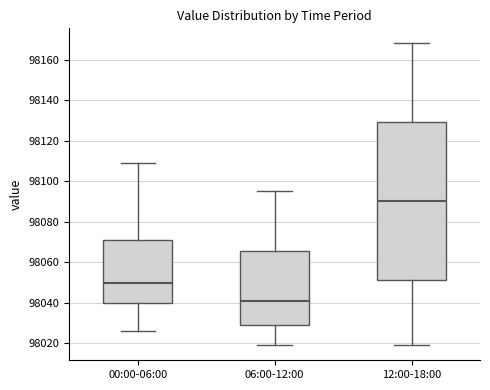

Where does the lower whisker of the box for 12:00-18:00 end on the y-axis? The values are not printed on the chart, so give them approximately, as read against the axis.

98020